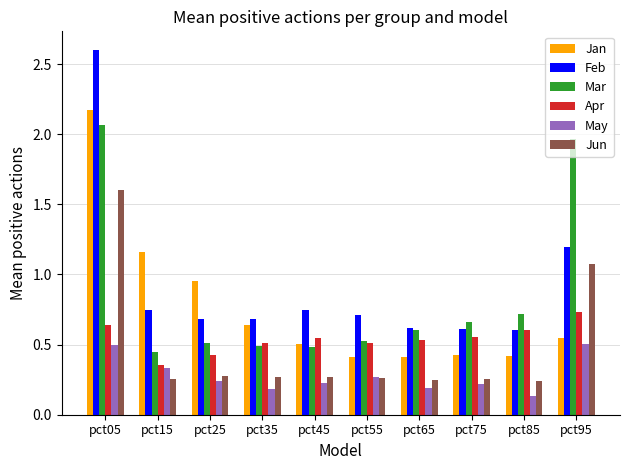

Which series has the widest spread of values?

Feb